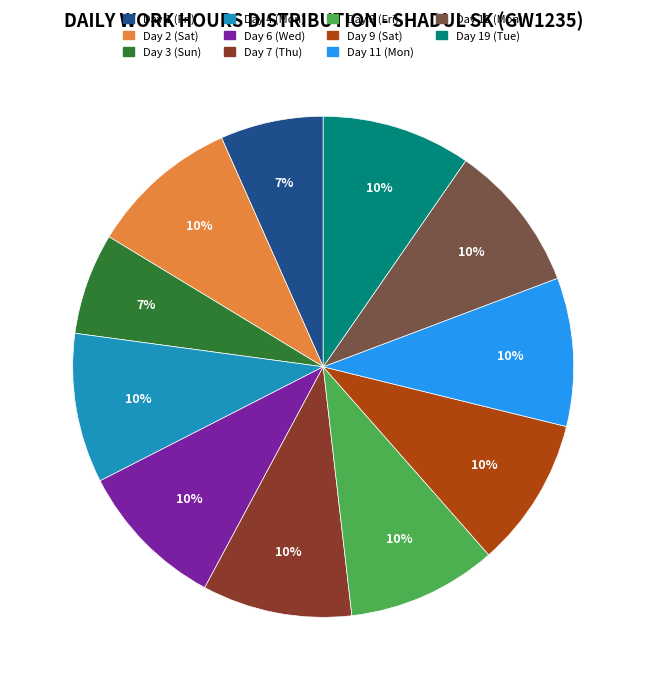

Is there any slice that represents more than half of the pie?

No